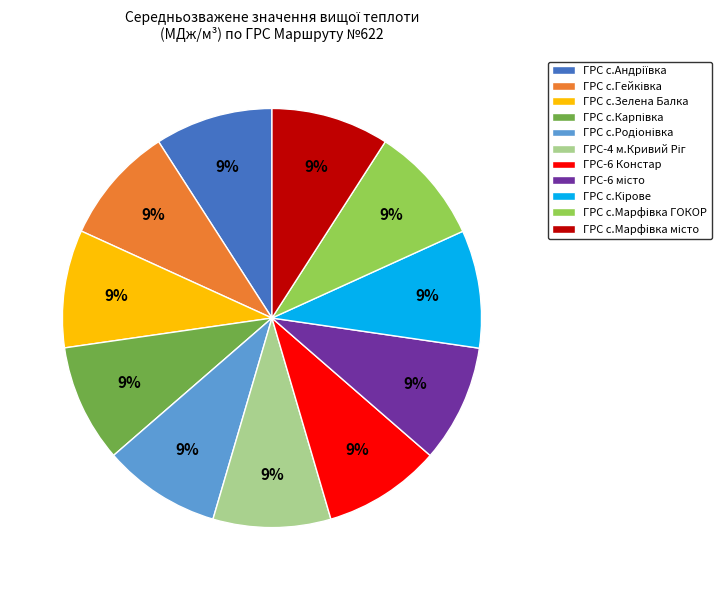

Is ГРС с.Марфiвка ГОКОР the majority of the pie?

No